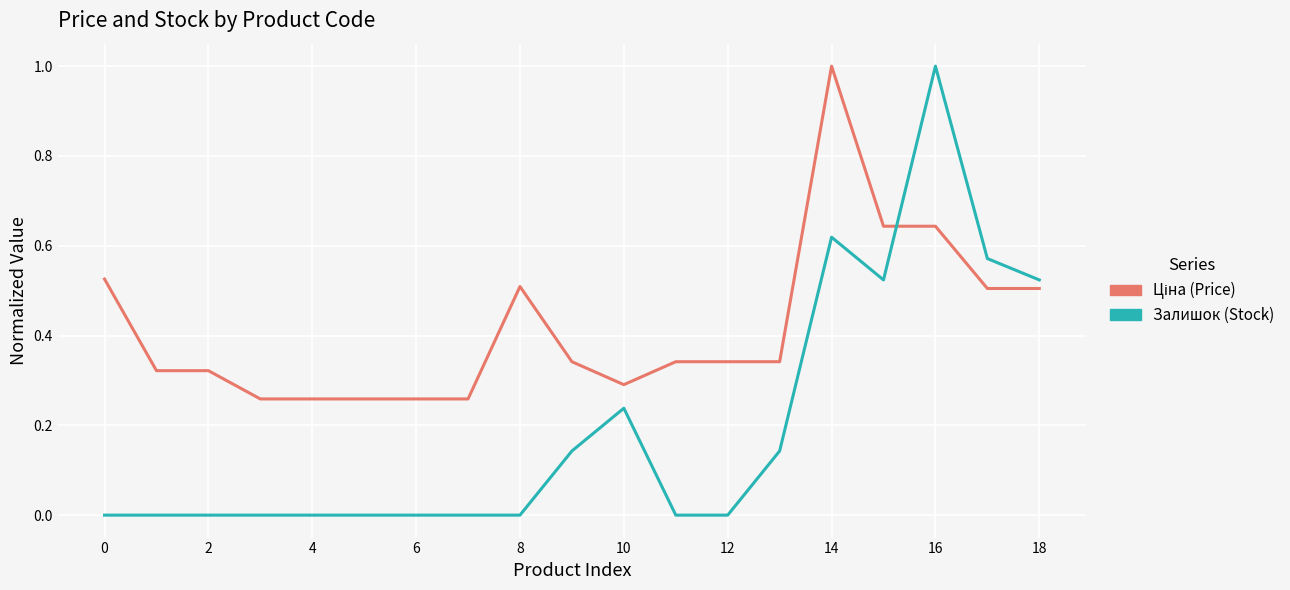

What is the maximum value shown in the chart?

1.0